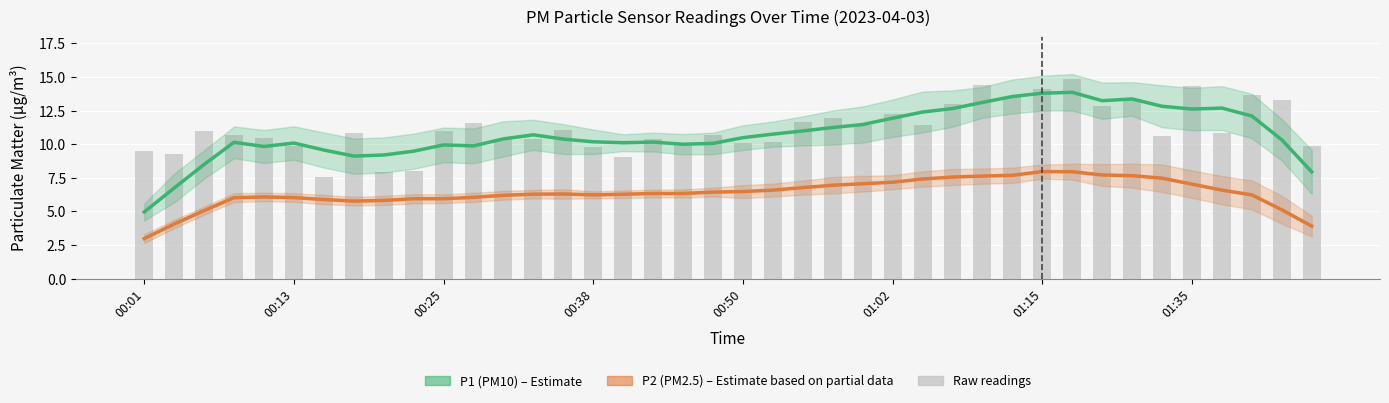

Which has a higher value, 27 or 11?

27